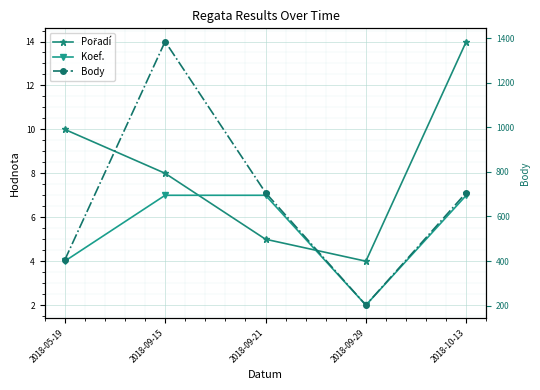

What is the value of the Body point at the 2nd from the left?

1385